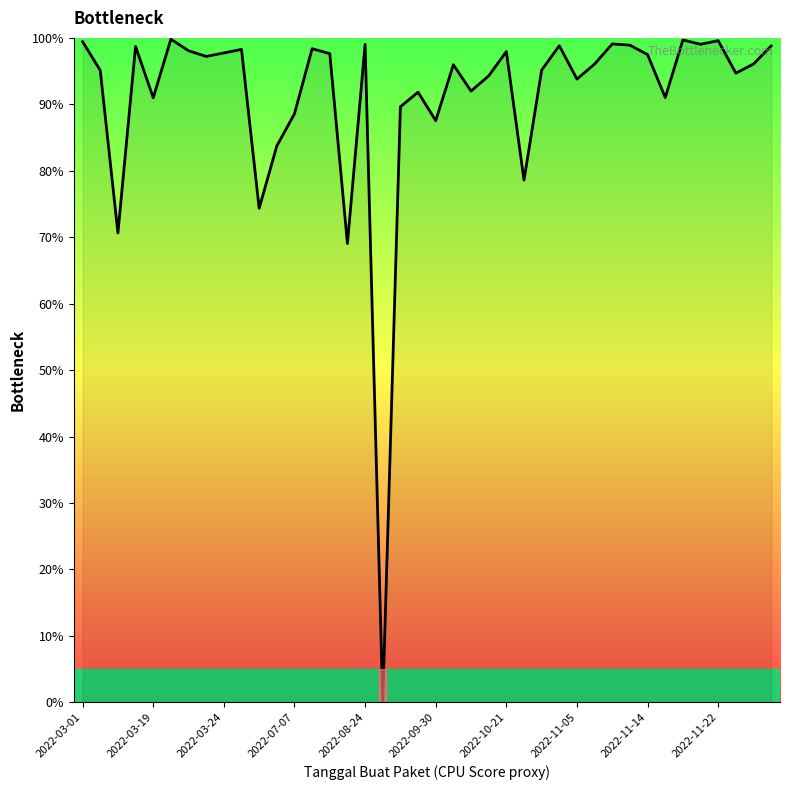

What is the greatest value displayed?

99.8